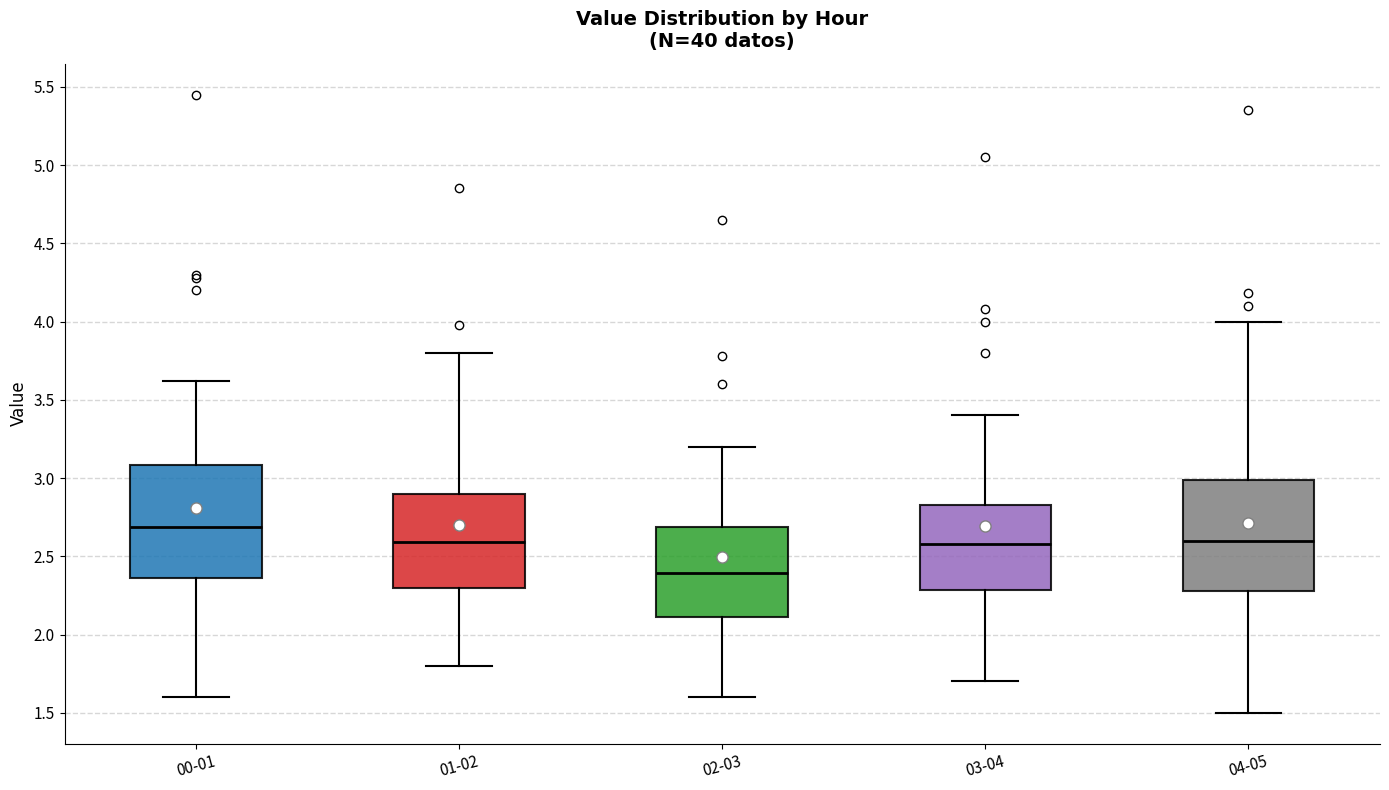

Where does the upper whisker of the box for 03-04 end on the y-axis? The values are not printed on the chart, so give them approximately, as read against the axis.

3.40